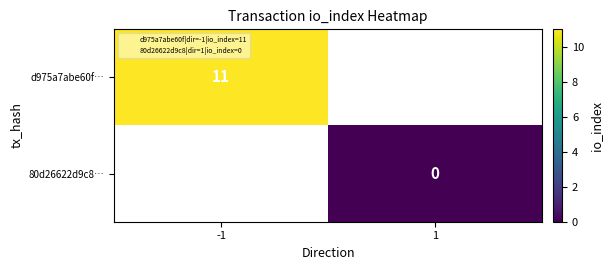

At which category does the chart reach its peak across all series?

-1